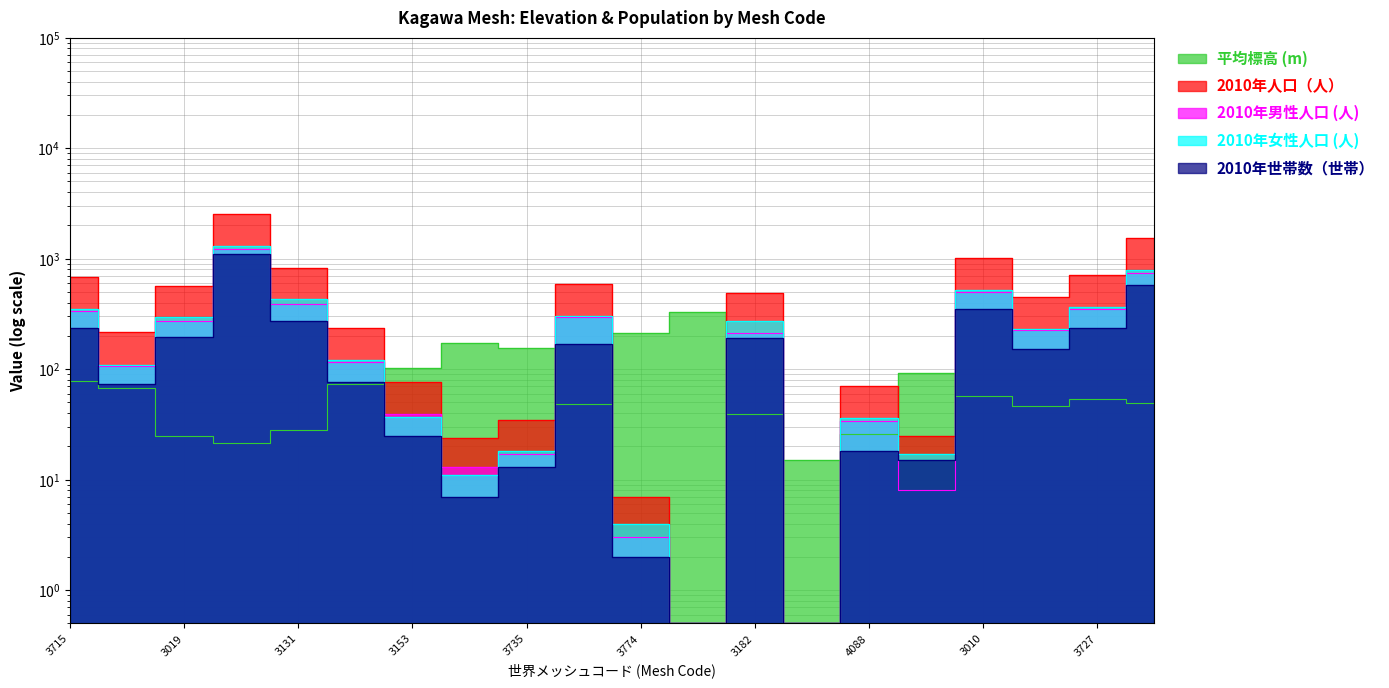

The value of 2010年世帯数（世帯） at 2051343120 is 496.8. True or false?

False